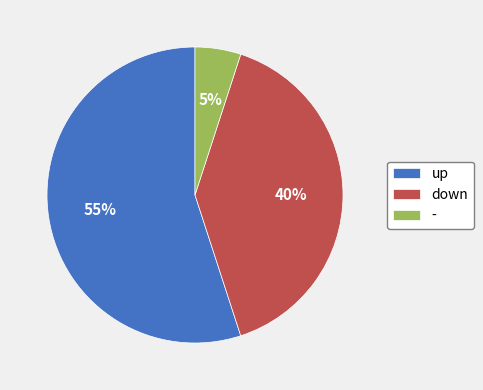

Which category has the biggest portion of the pie?

up